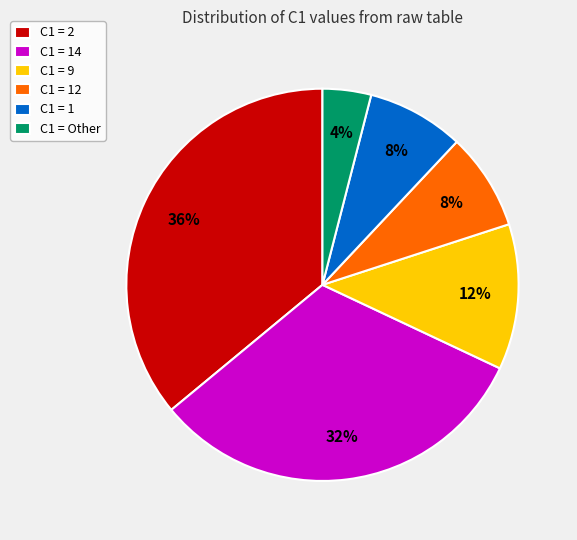

Is the sum of C1 = 1 and C1 = Other greater than half?

No